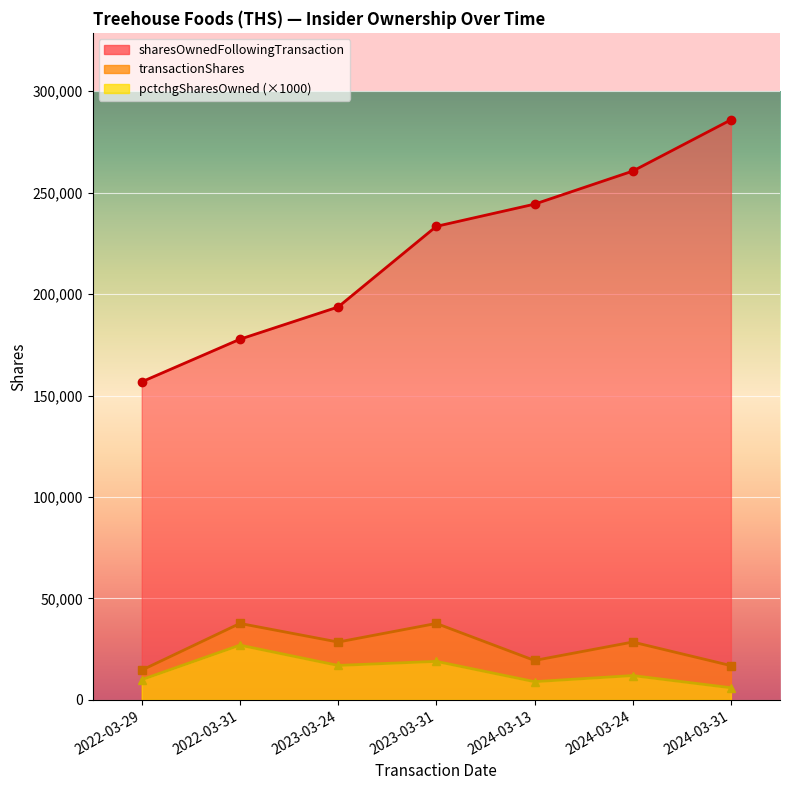

What position from the right is 2023-03-31?

4